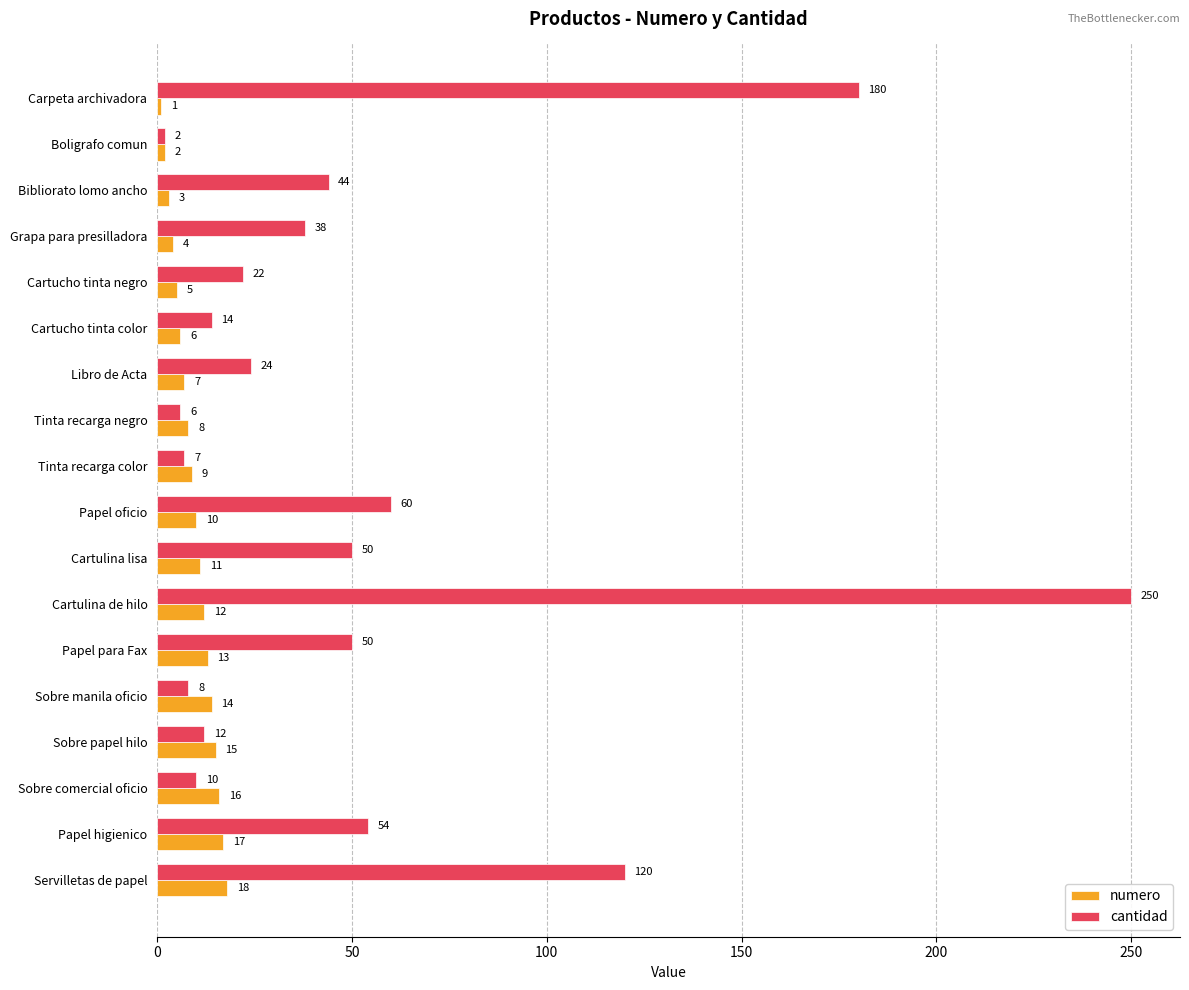

At which category is the sum across all series the highest?

Cartulina de hilo